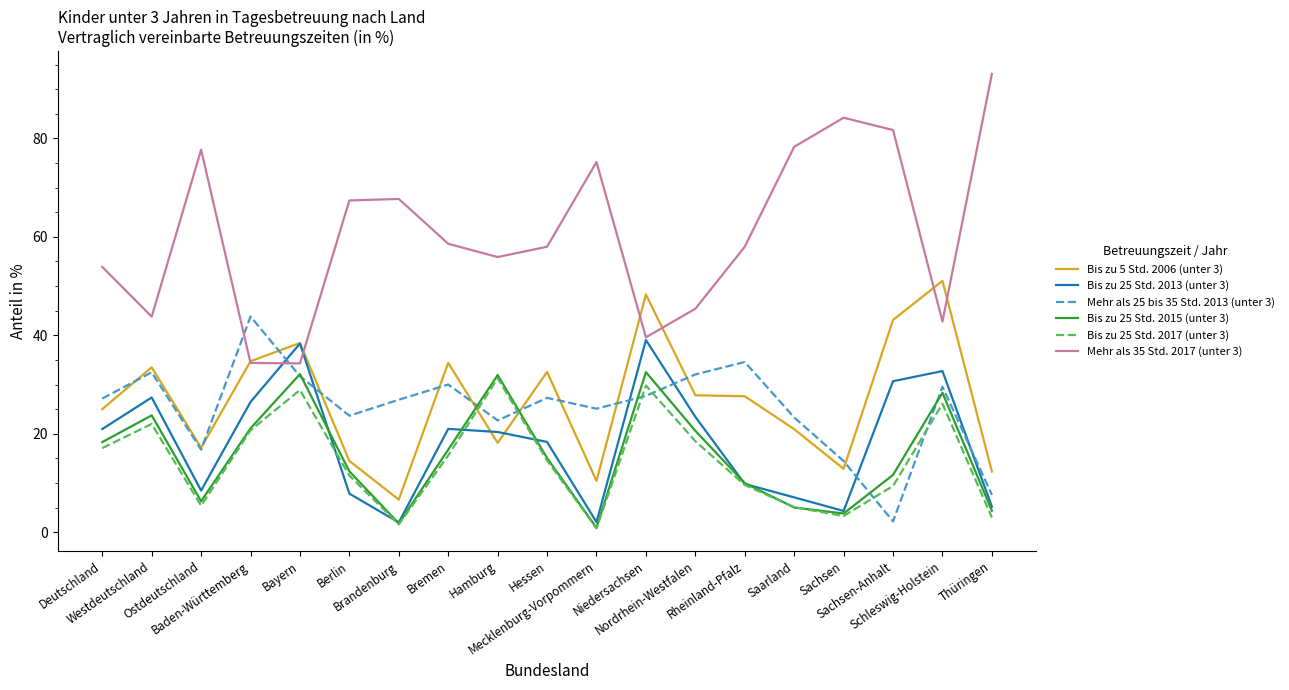

What is the highest value of the Mehr als 25 bis 35 Std. 2013 (unter 3) series?

43.8